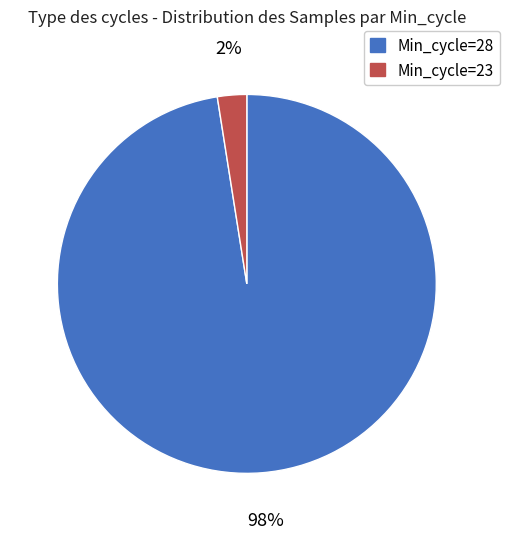

True or false: Min_cycle=28 accounts for 91% of the total.

False